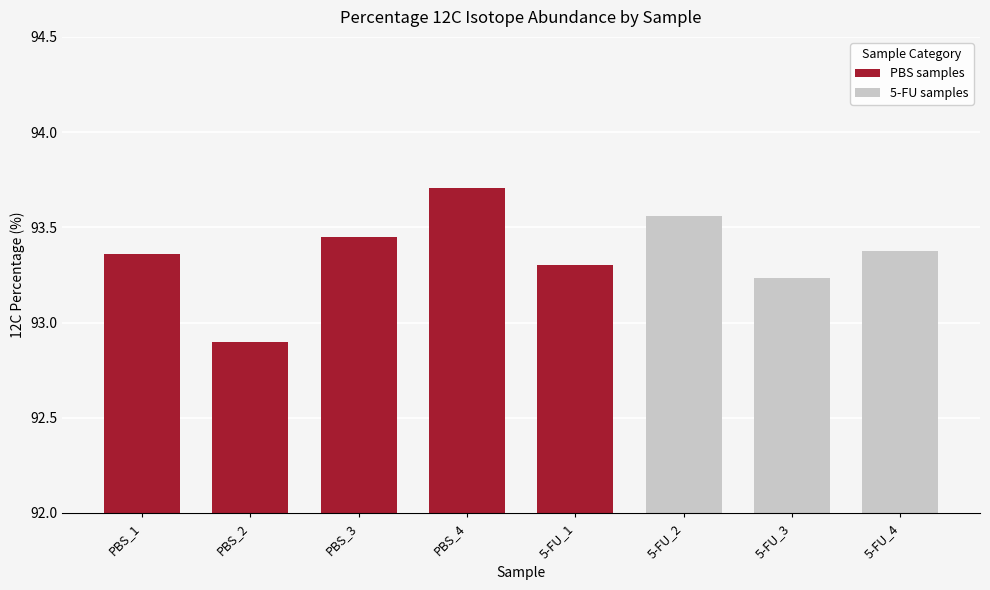

How many bars are there in total?

8